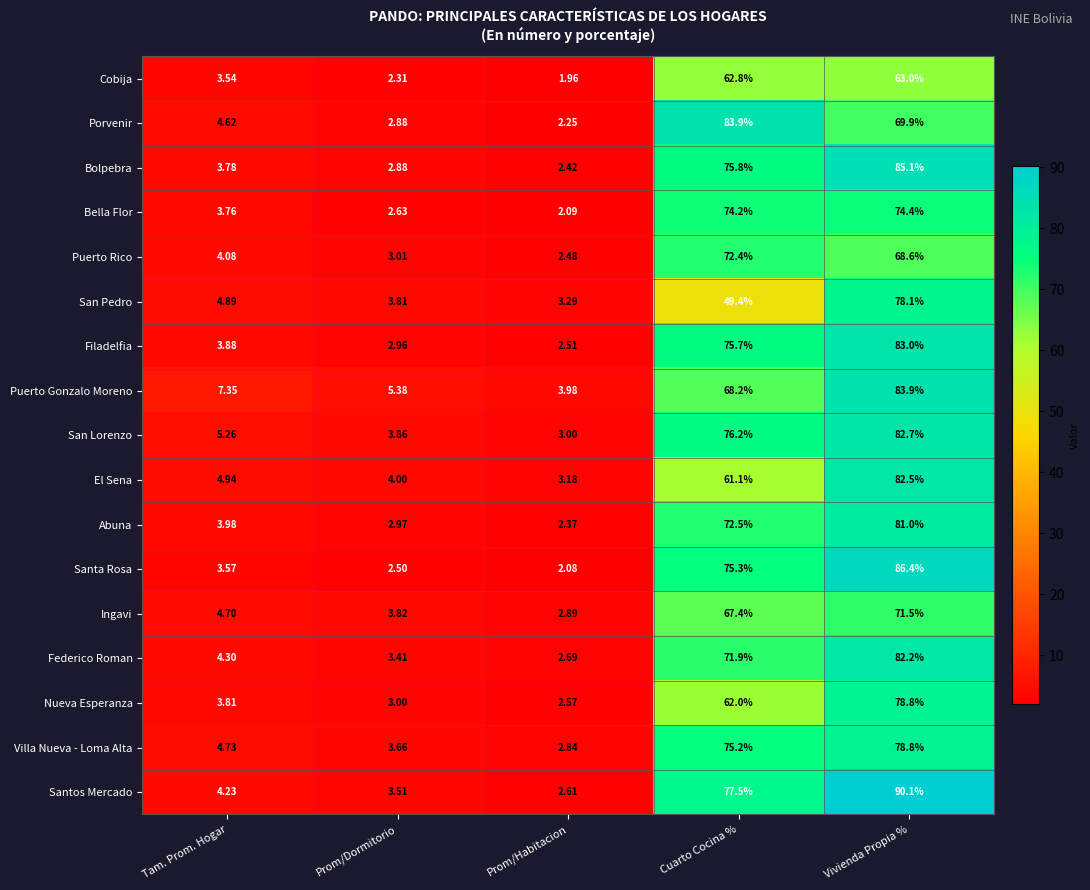

Where does the Santa Rosa series first go above 3?

Tam. Prom. Hogar